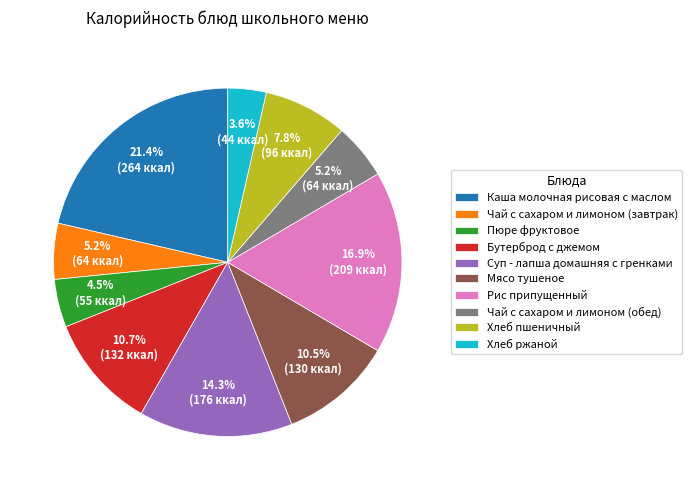

Which slice is the smallest?

Хлеб ржаной